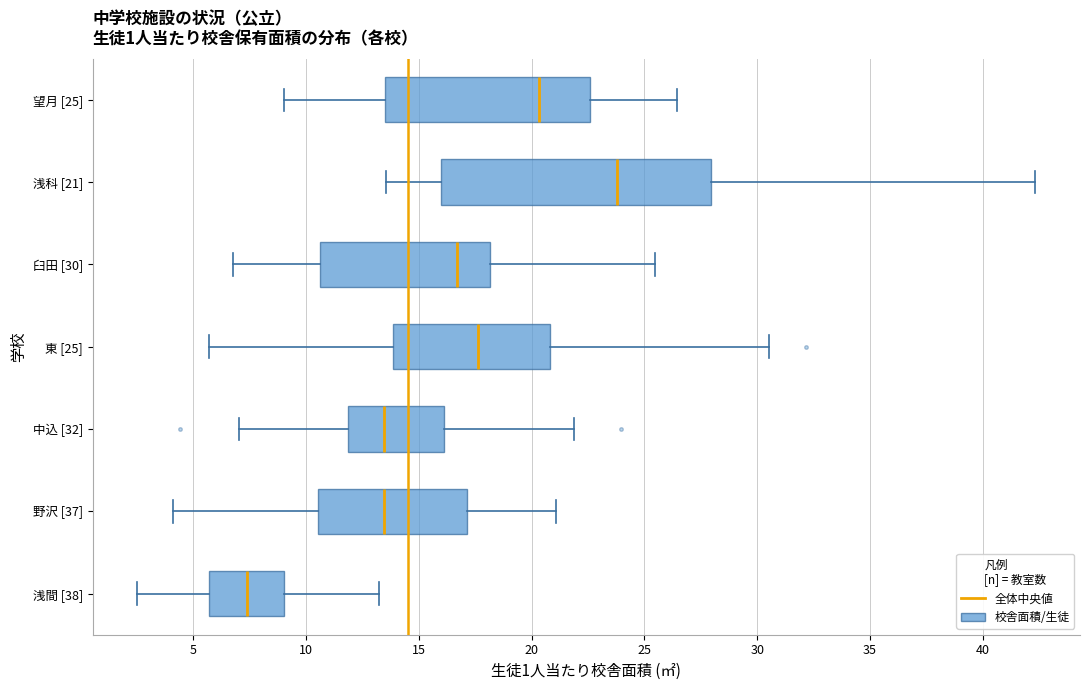

Which box's median line is the furthest to the left?

浅間 [38]